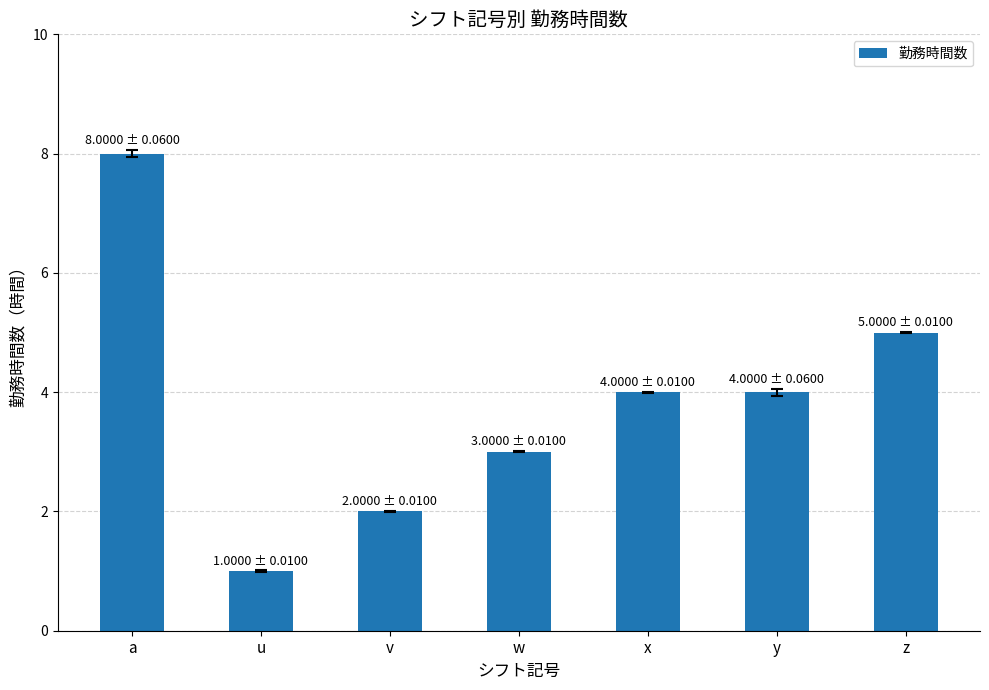

Read the value at a.

8